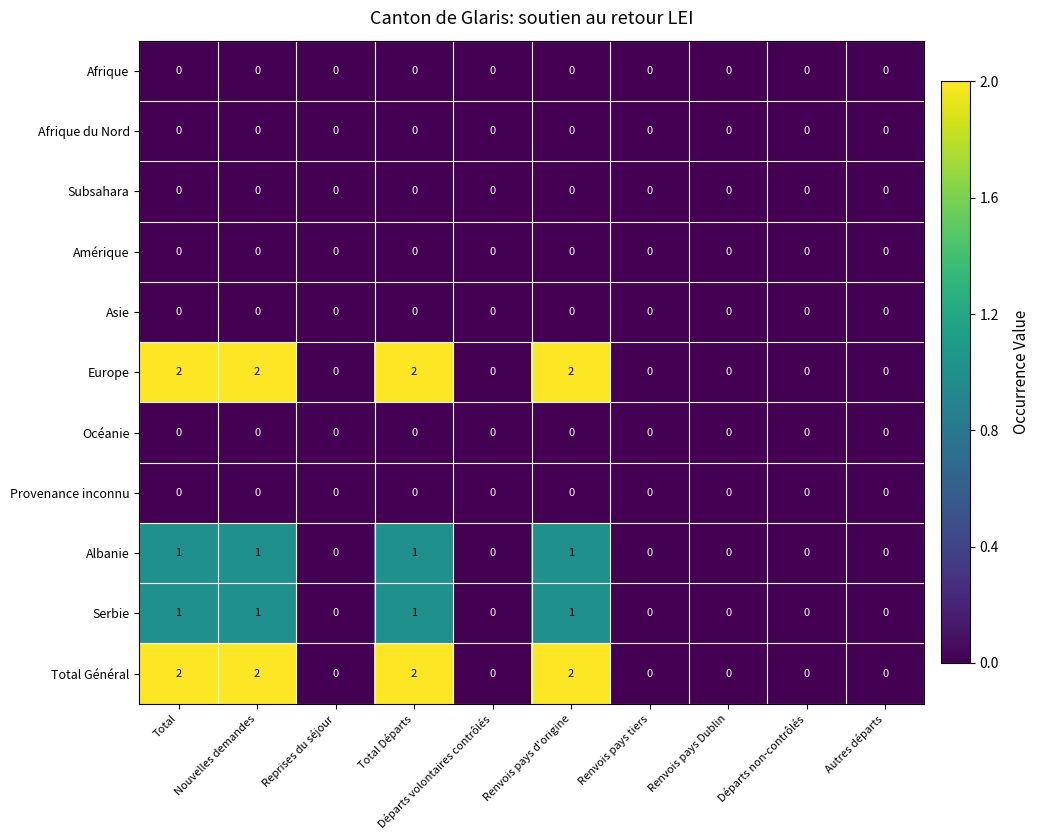

How many values in the Serbie series exceed 0?

4